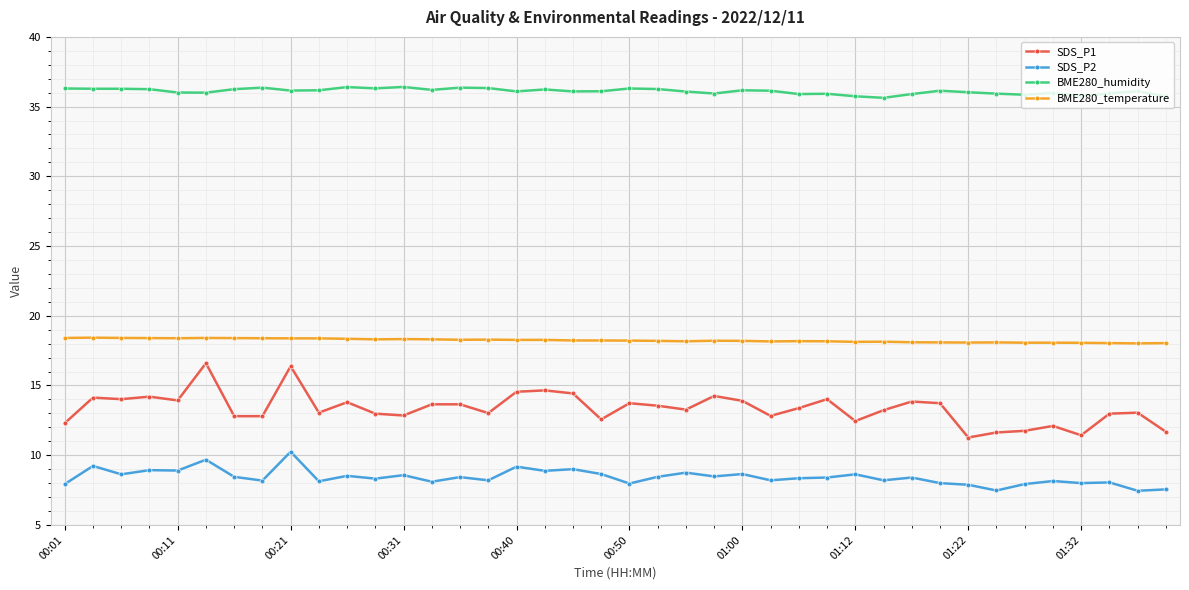

True or false: BME280_humidity has more than 2 points higher than both neighbors.

True